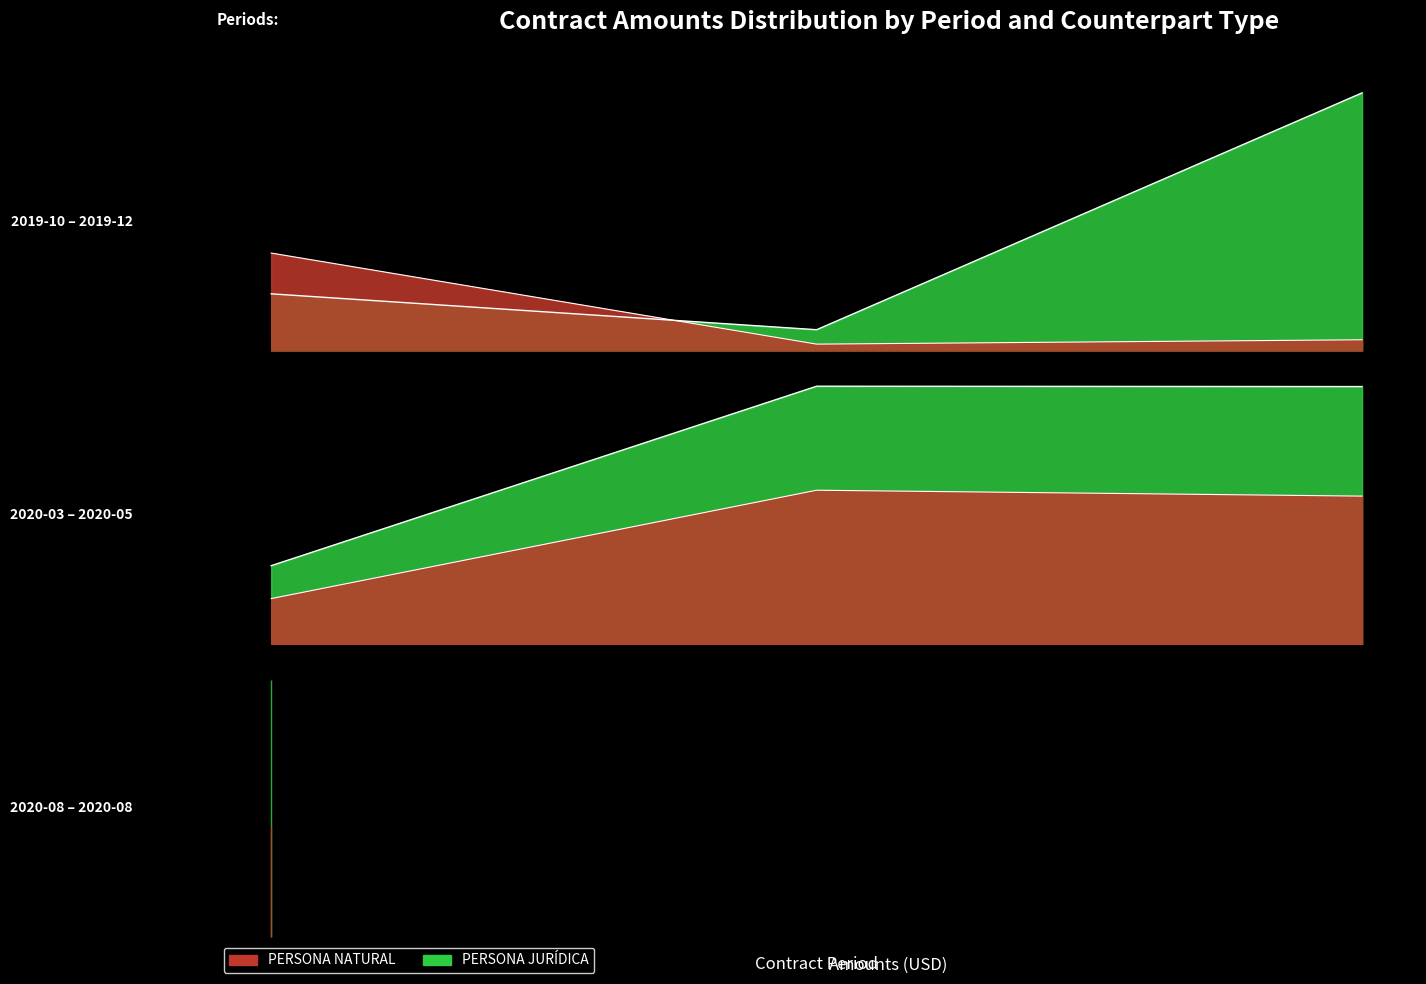

How many values in the PERSONA NATURAL series are below 1905?

9